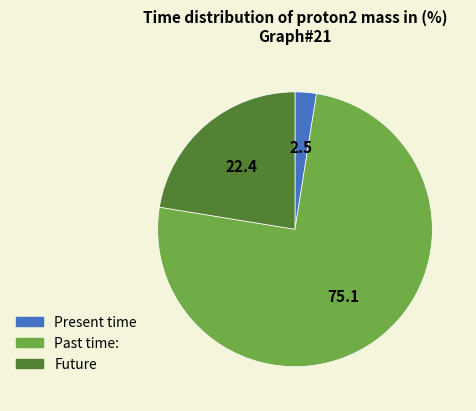

Count the number of slices in the pie.

3